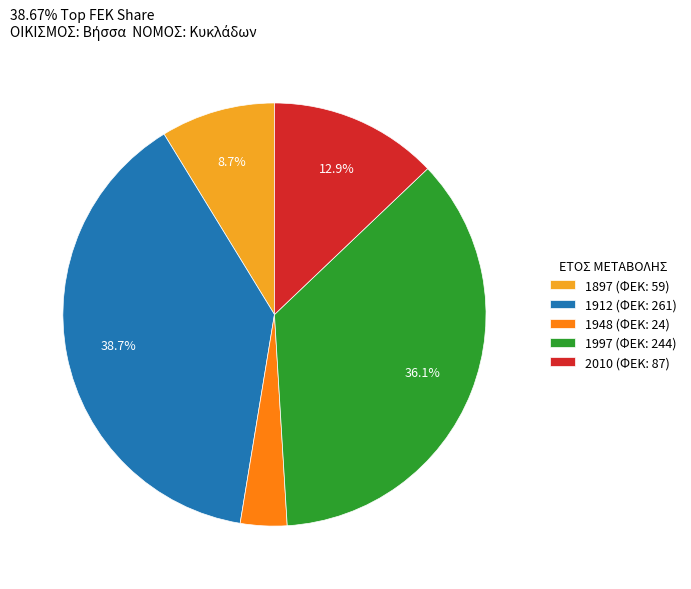

What is the smallest slice in the pie chart?

1948